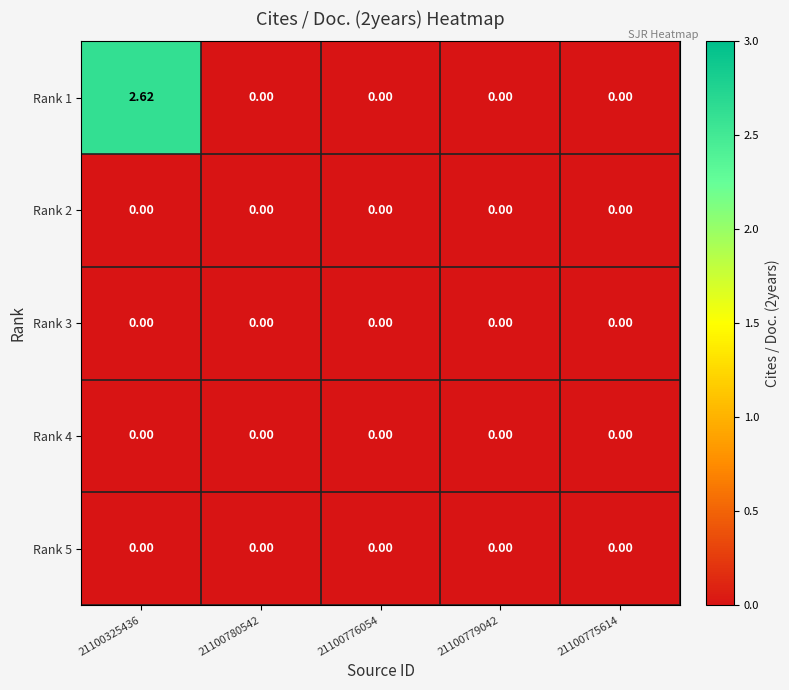

At which category is the sum across all series the highest?

21100325436